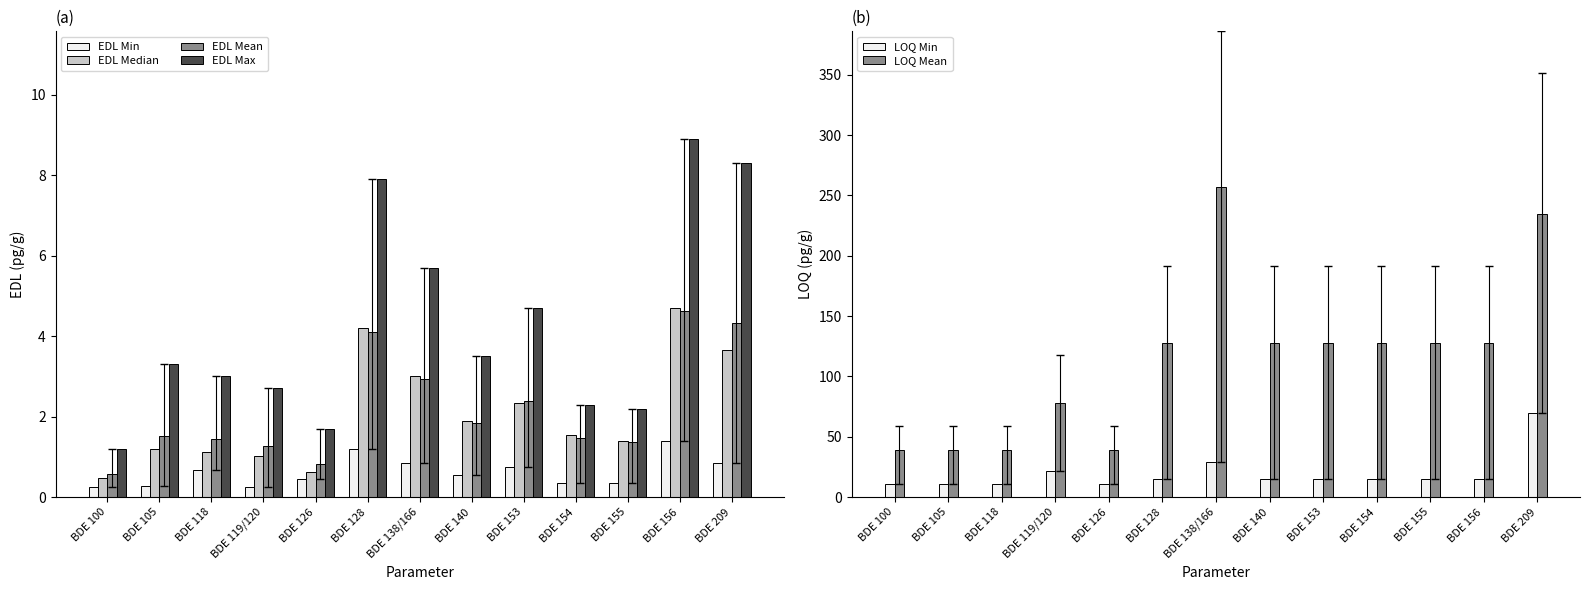

At which label is EDL Min closest to 0?

BDE 100